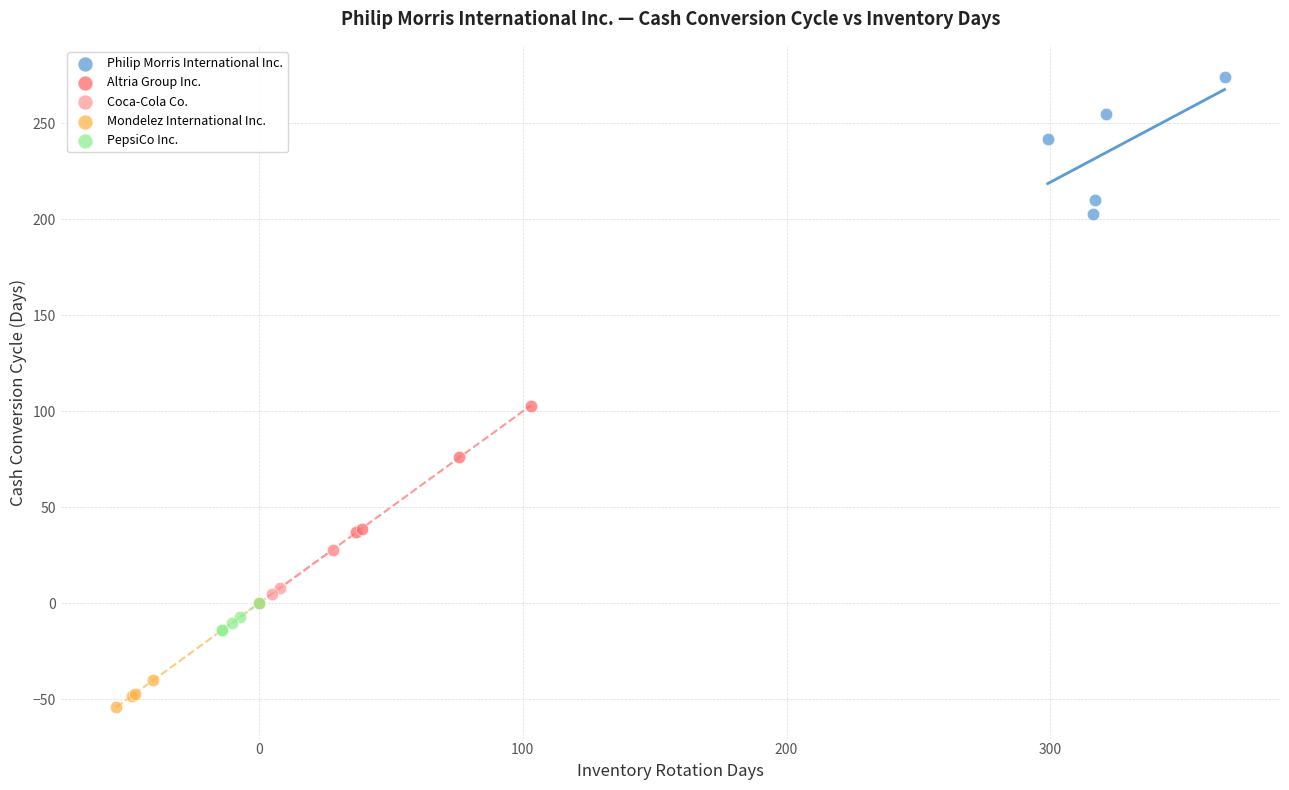

What are all the series names shown in the legend?

Philip Morris International Inc., Altria Group Inc., Coca-Cola Co., Mondelez International Inc., PepsiCo Inc.